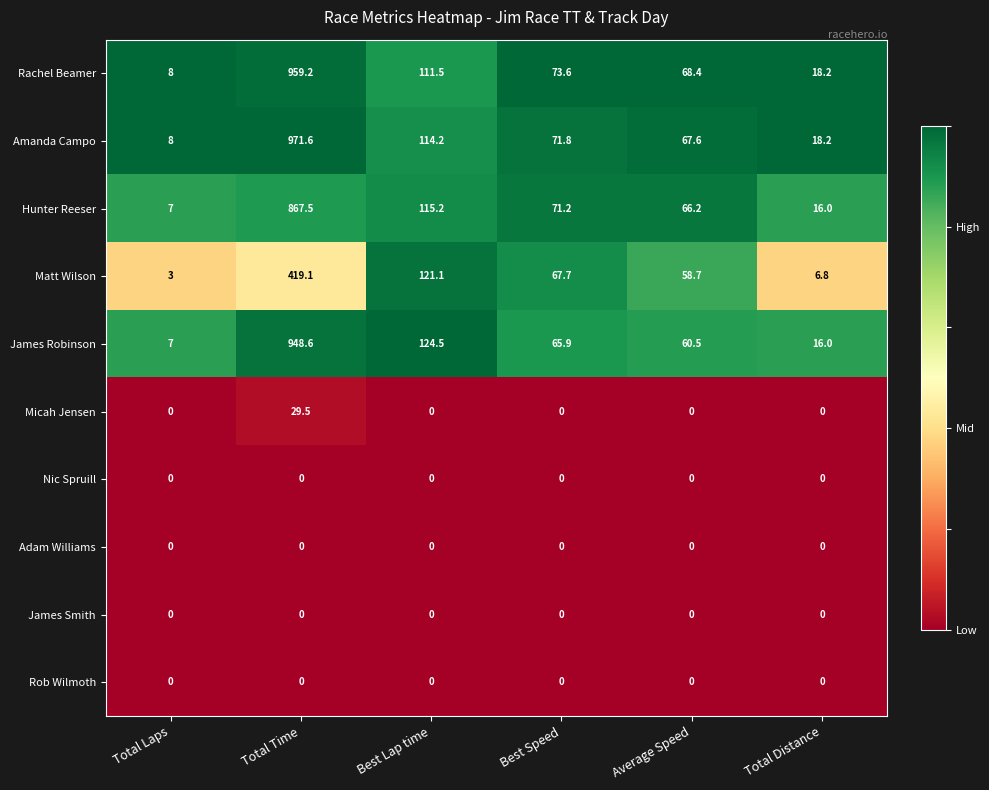

Which series has the largest total across all categories?

Amanda Campo